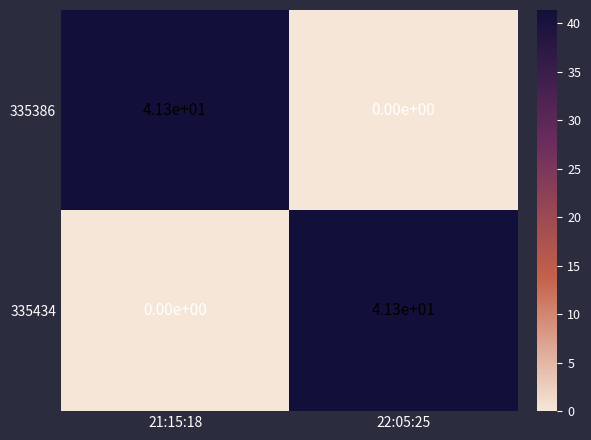

What is the difference between the maximum and minimum values in the 335386 series?

41.3